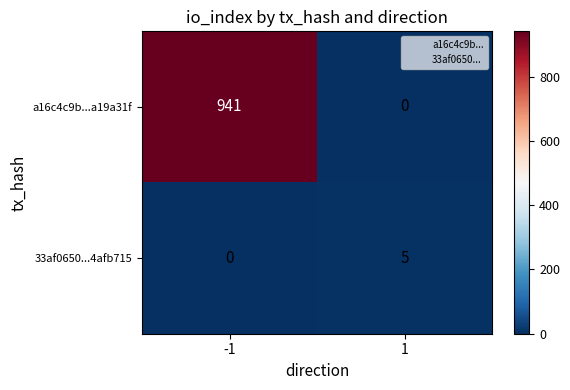

Which series has the largest total across all categories?

a16c4c9b...a19a31f